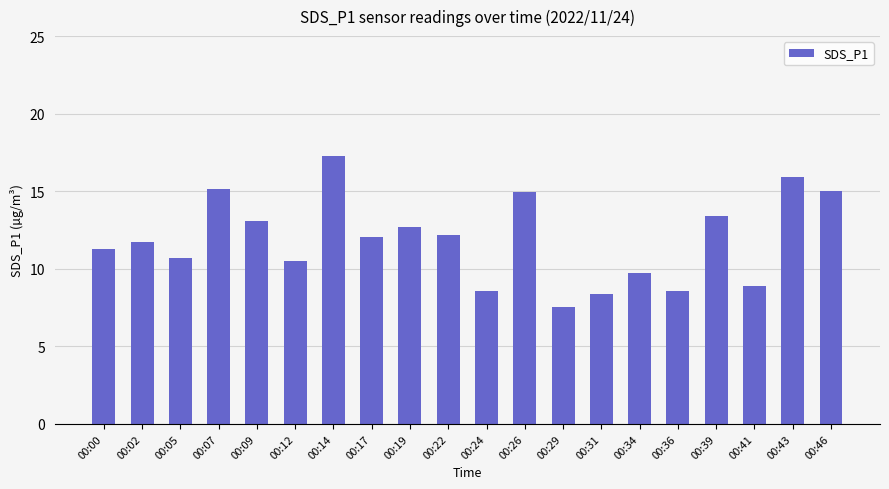

The chart shows a value of 15.9 at 00:43. True or false?

True